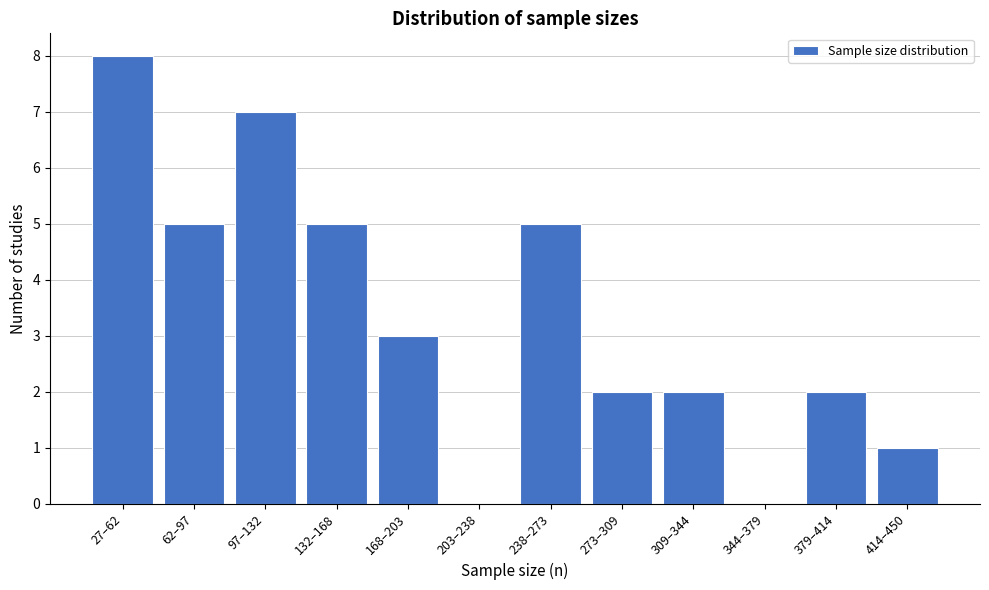

Reading left to right, what are all the values shown in this chart?

27–62=8	62–97=5	97–132=7	132–168=5	168–203=3	203–238=0	238–273=5	273–309=2	309–344=2	344–379=0	379–414=2	414–450=1